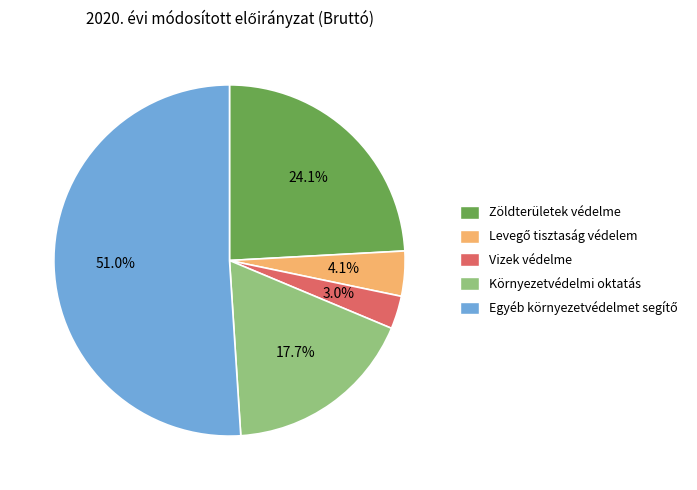

How much of the chart is everything except Vizek védelme?

97.0%